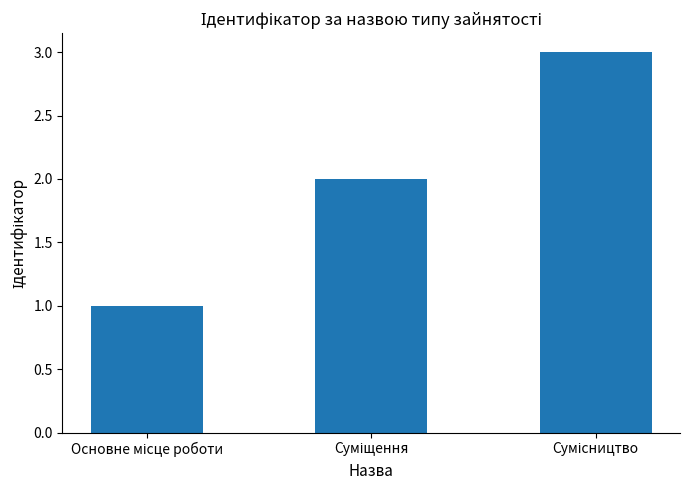

What is the sum of all values?

6